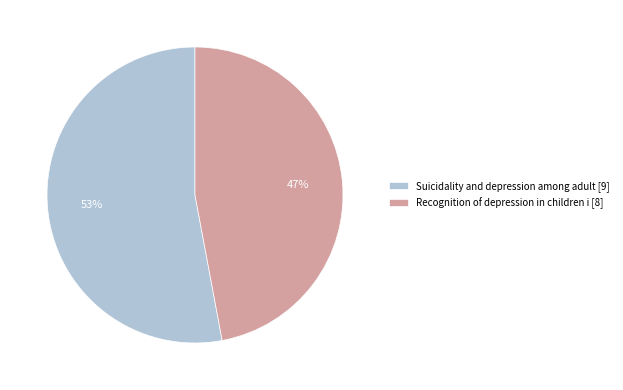

To the nearest percent, what is the average slice percentage?

50%